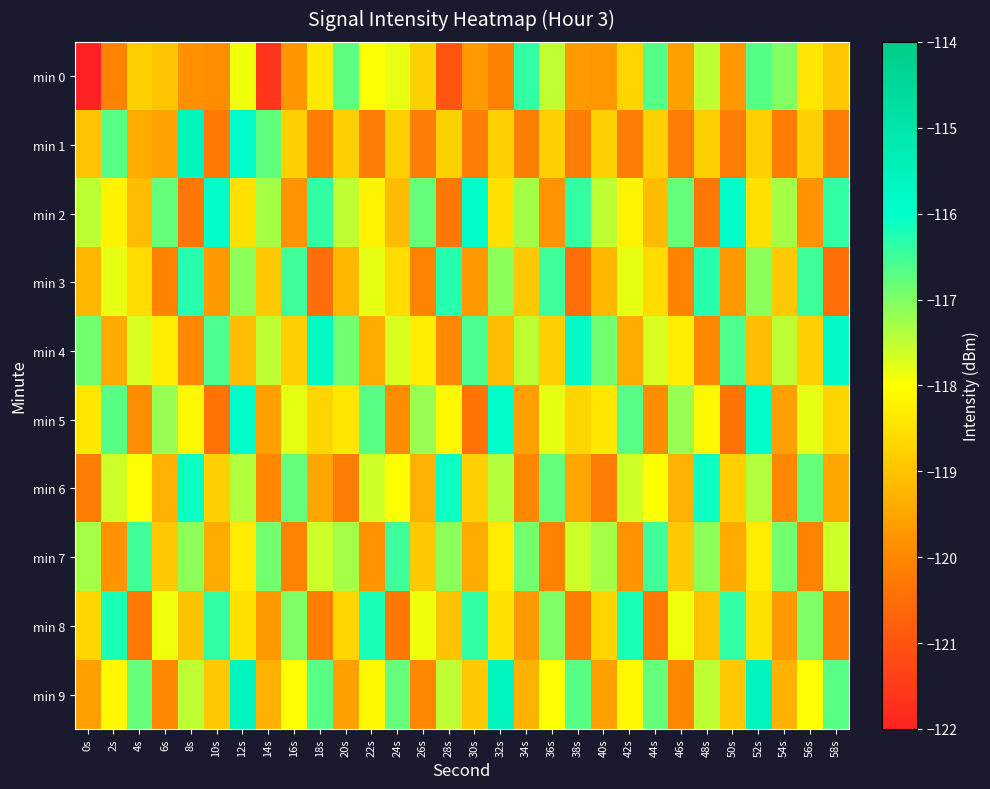

How many data points does each series have?

30